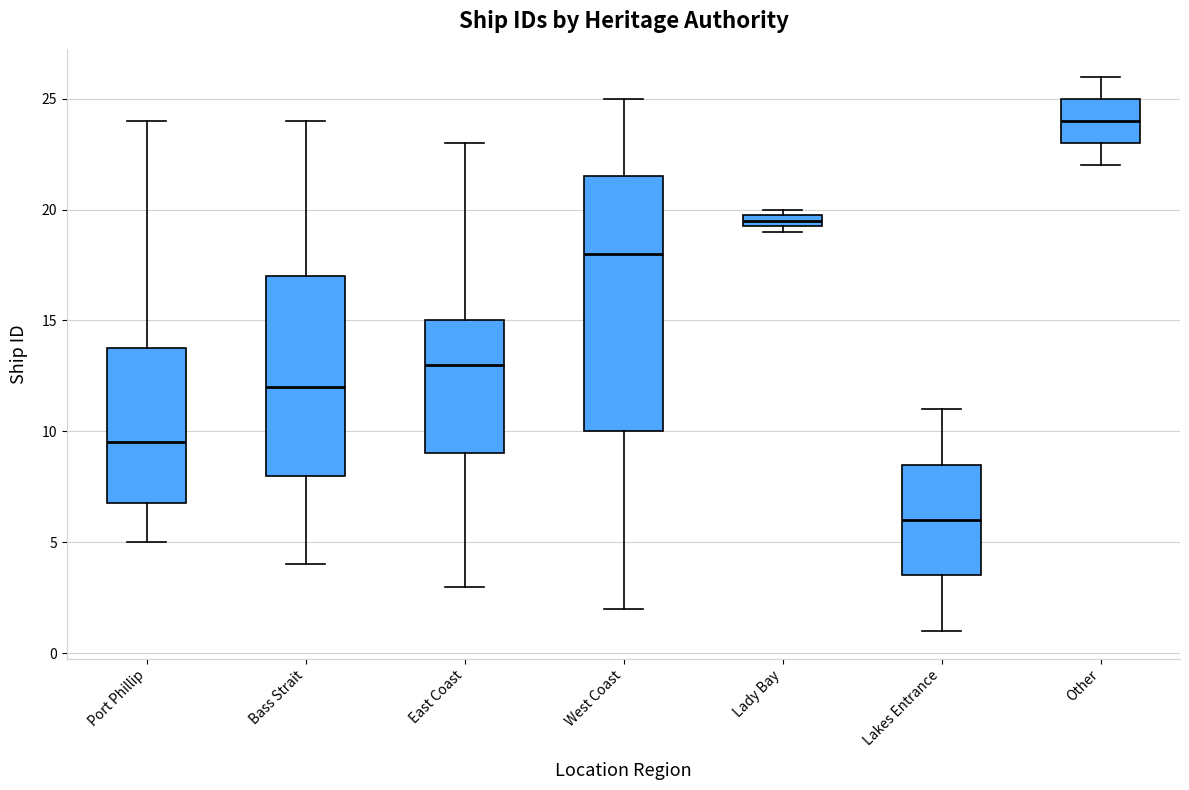

Comparing the boxes themselves (not the whiskers), which one is the tallest?

West Coast